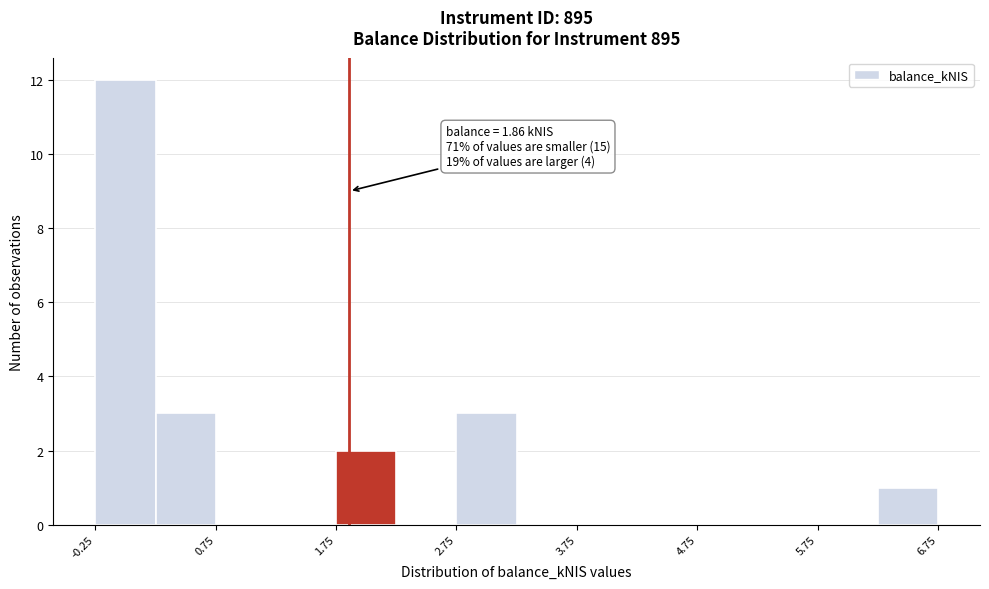

Which range on the x-axis has the tallest bar?

-0.25 to 0.25